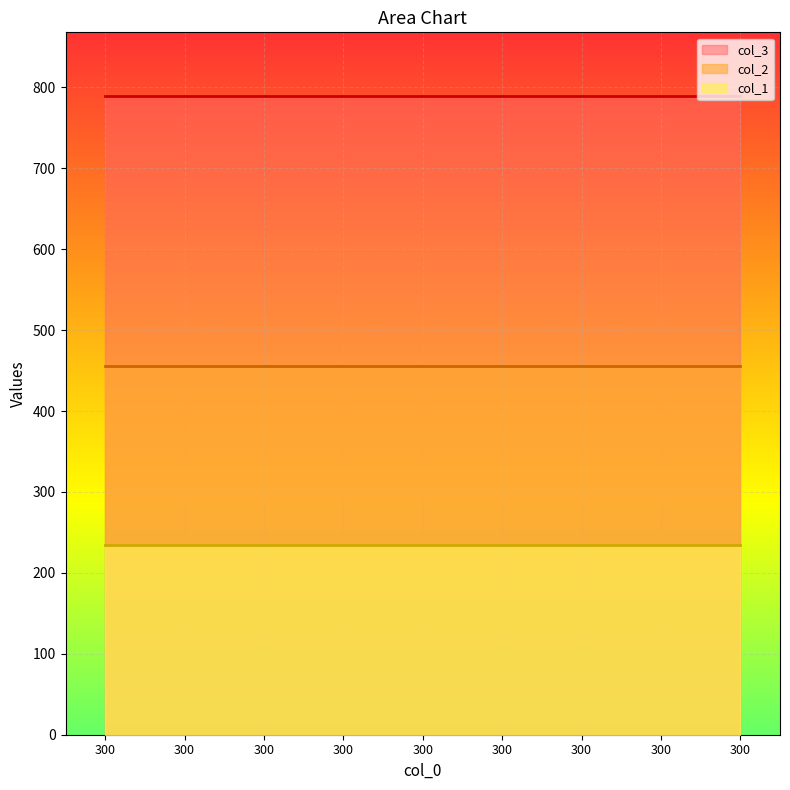

What is the spread (max minus min) of values at 300?

555